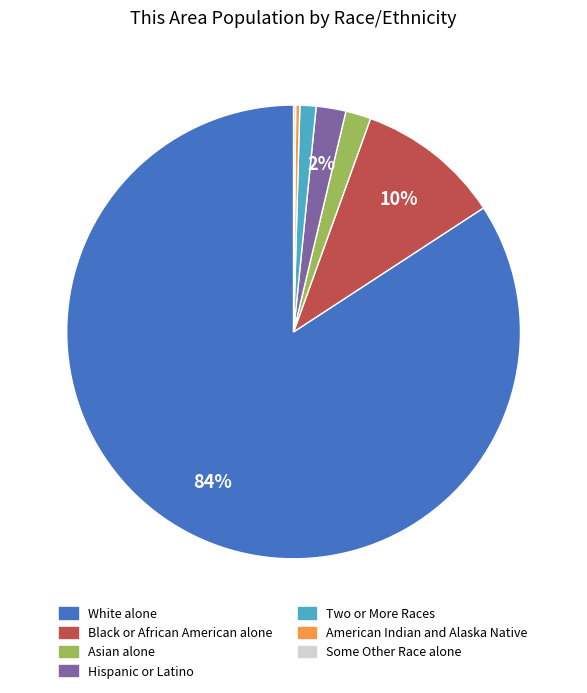

Which category has the biggest portion of the pie?

White alone